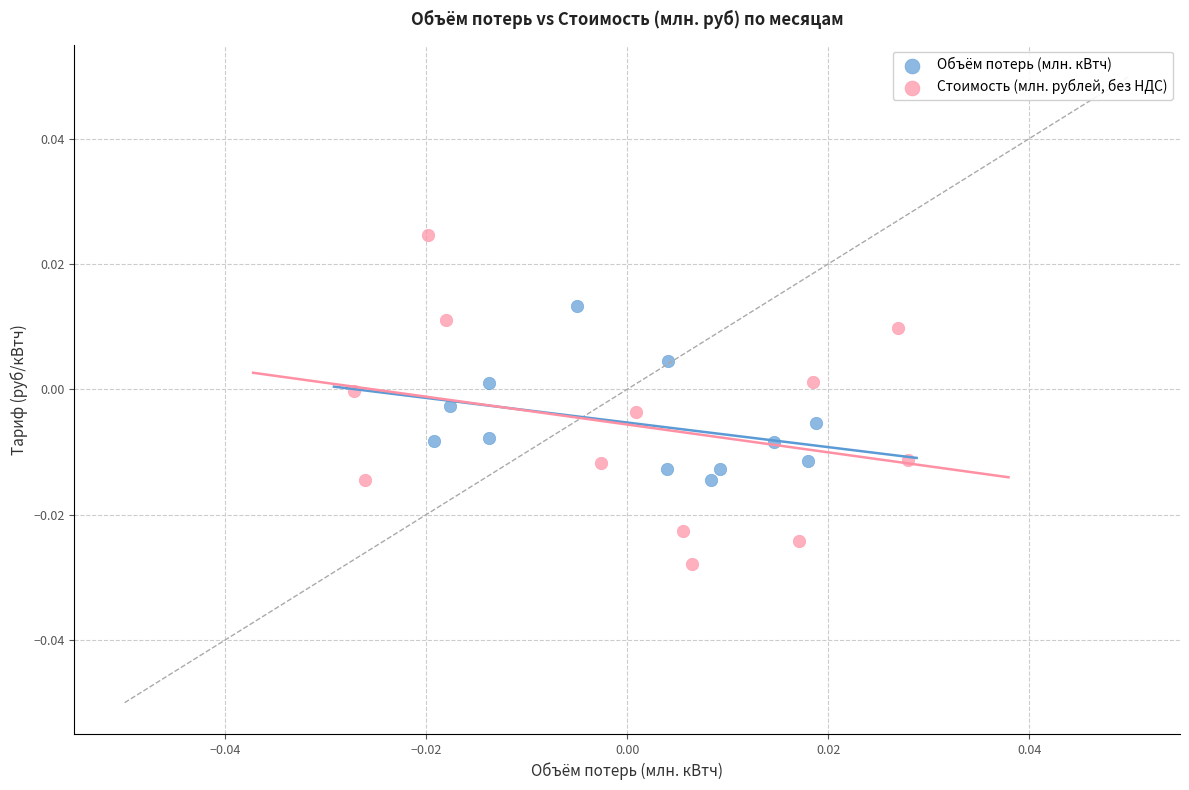

Which series contains the lowest Y value?

Стоимость (млн. рублей, без НДС)